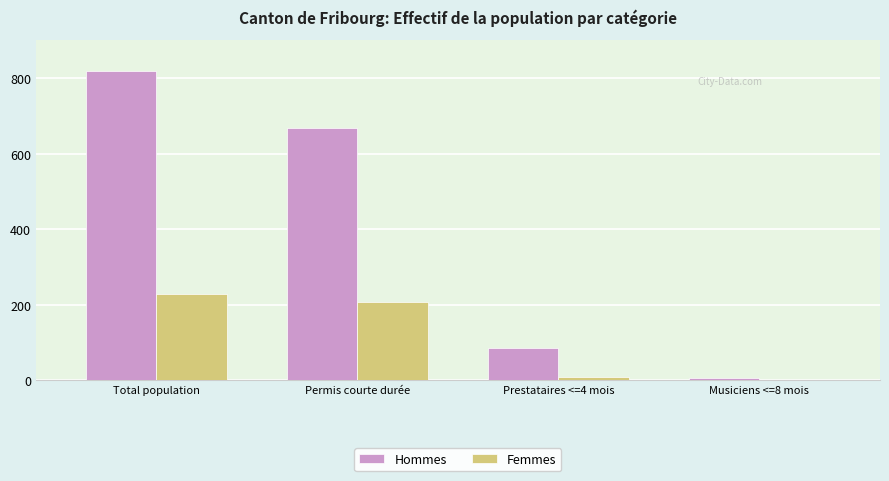

How many distinct data groups are displayed?

2